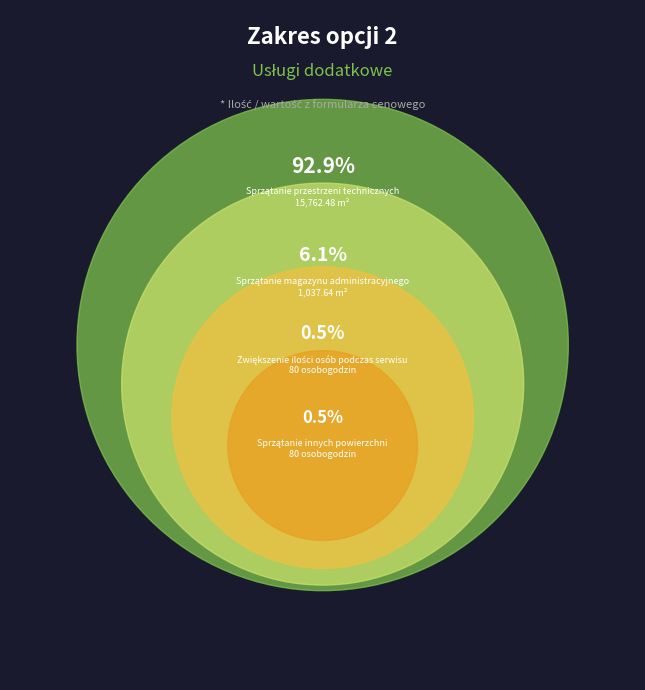

What is the total percentage of Sprzątanie magazynu administracyjnego and Sprzątanie innych powierzchni?

6.6%